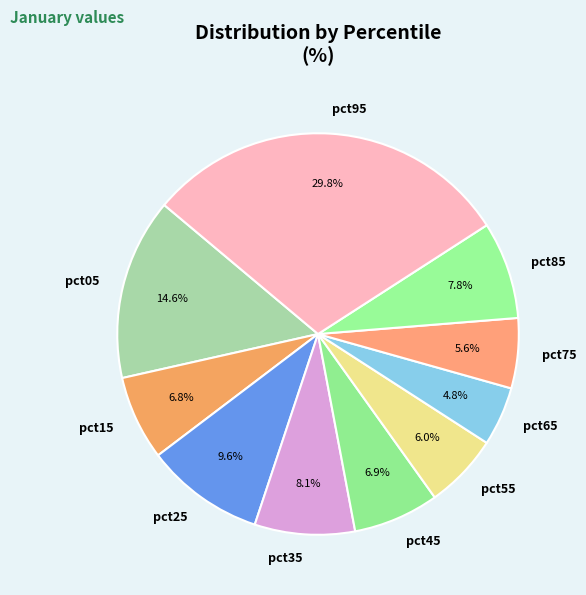

True or false: pct85 accounts for 1% of the total.

False